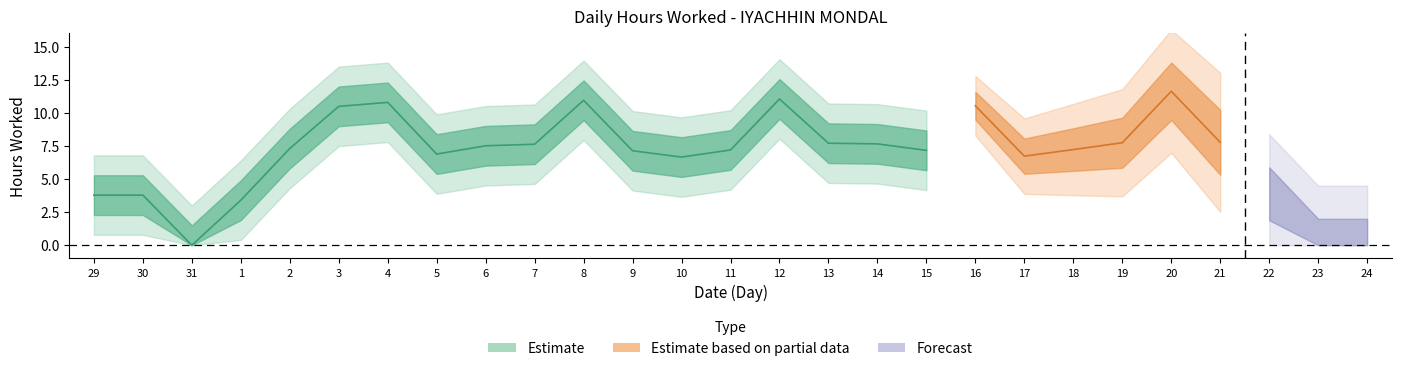

Between 18 and 12, which is larger?

12